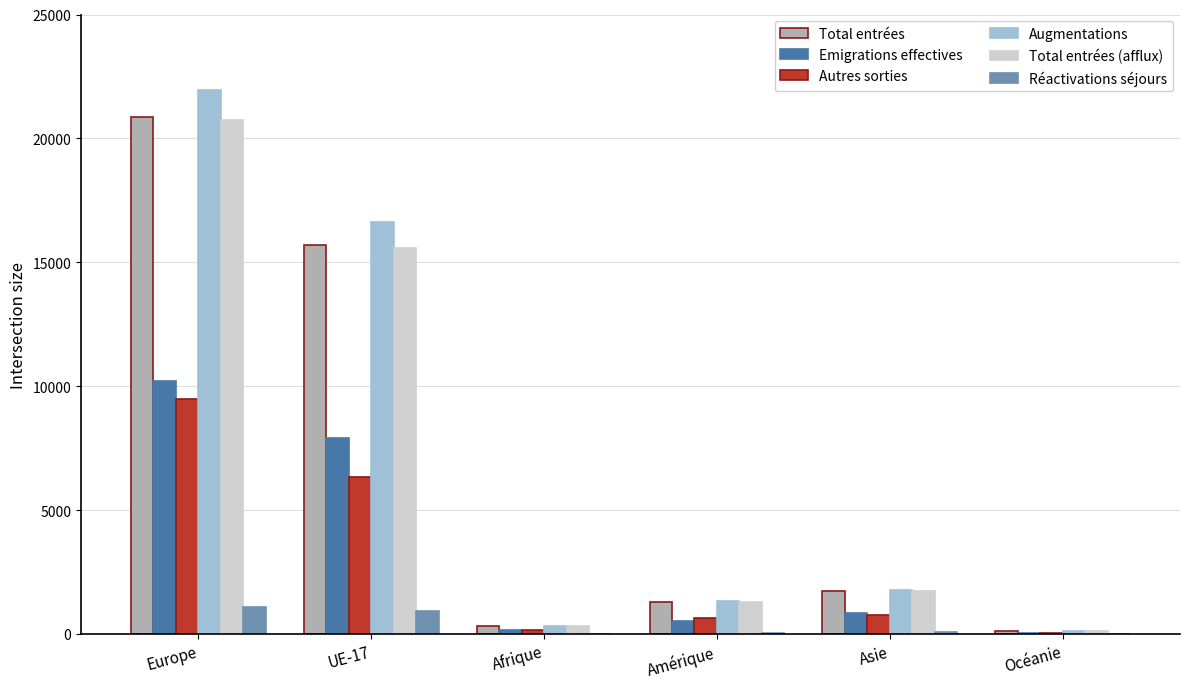

At which category is the sum across all series the highest?

Europe